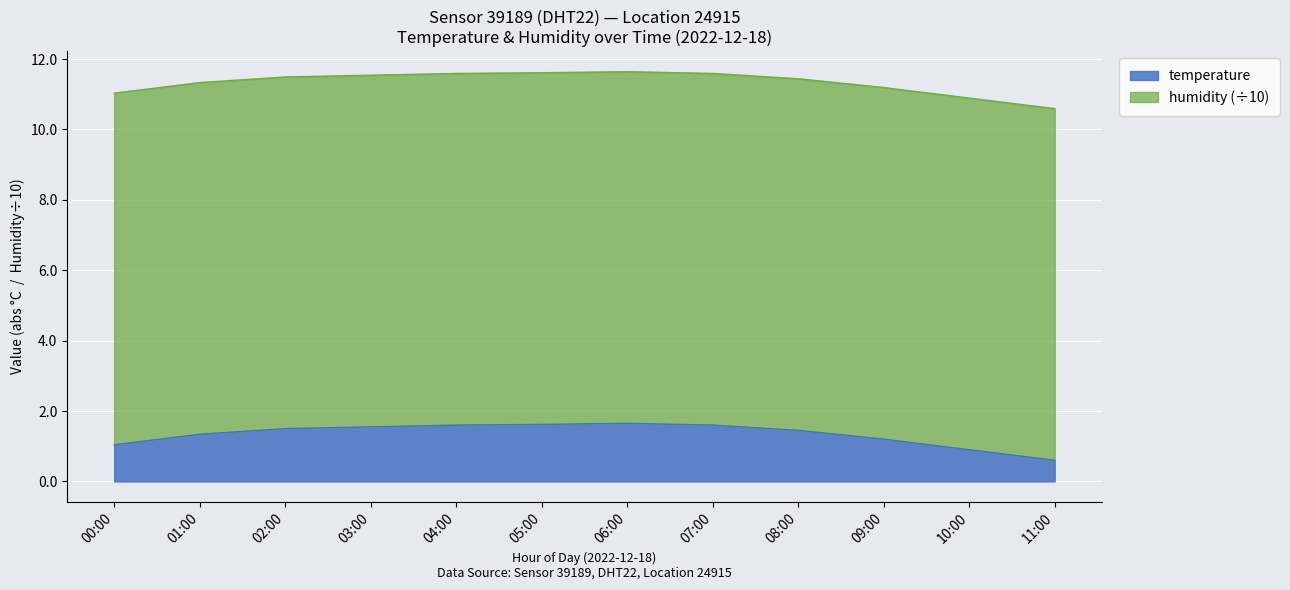

What is the ratio of the value at 04:00 to the value at 01:00?

1.2